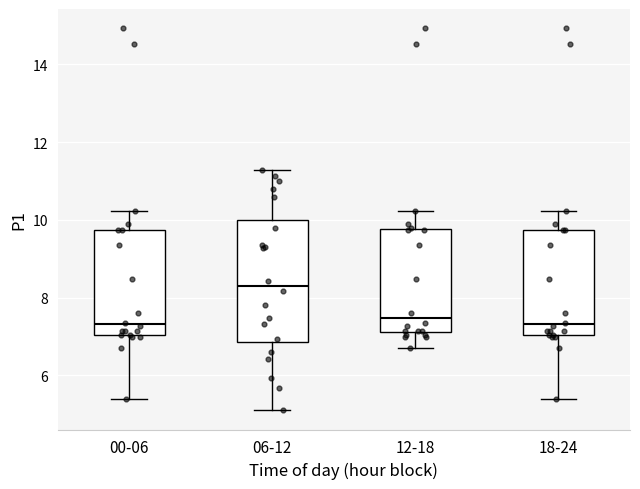

Reading left to right, read every box against the y-axis: the position of its median line, the range the box covers, and the ends of its whiskers. The values are not printed on the chart, so give them approximately, as read against the axis.

00-06: median 7.4, box 7.0 to 9.8, whiskers 5.4 to 10.2
06-12: median 8.4, box 6.8 to 10.0, whiskers 5.2 to 11.2
12-18: median 7.4, box 7.2 to 9.8, whiskers 6.8 to 10.2
18-24: median 7.4, box 7.0 to 9.8, whiskers 5.4 to 10.2